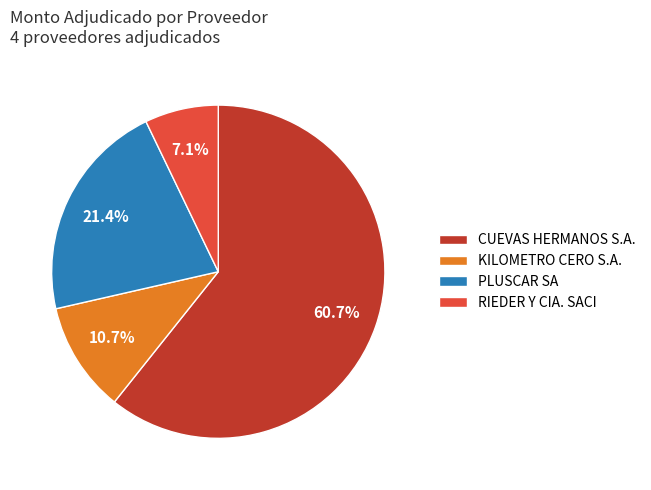

To the nearest percent, what percentage of the pie is RIEDER Y CIA. SACI?

7%